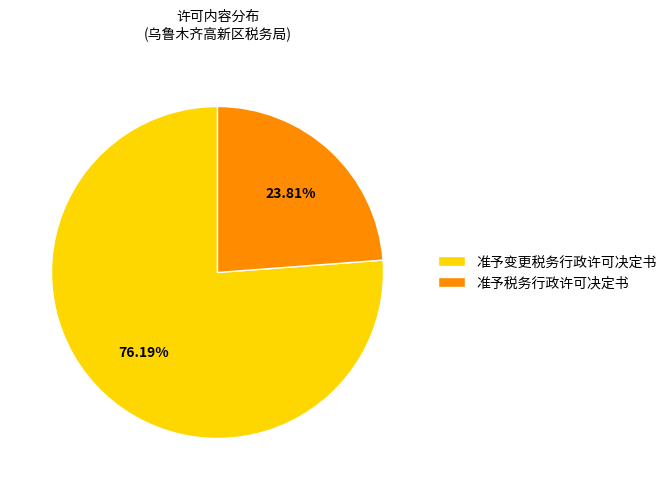

Is it true that 准予税务行政许可决定书 is 24% of the pie?

True